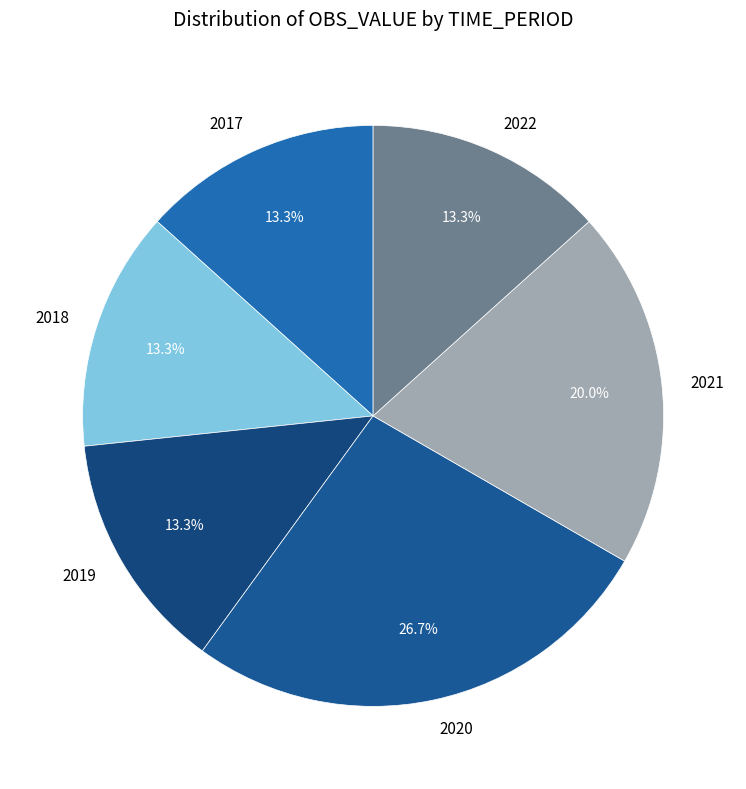

Which slice is the largest?

2020